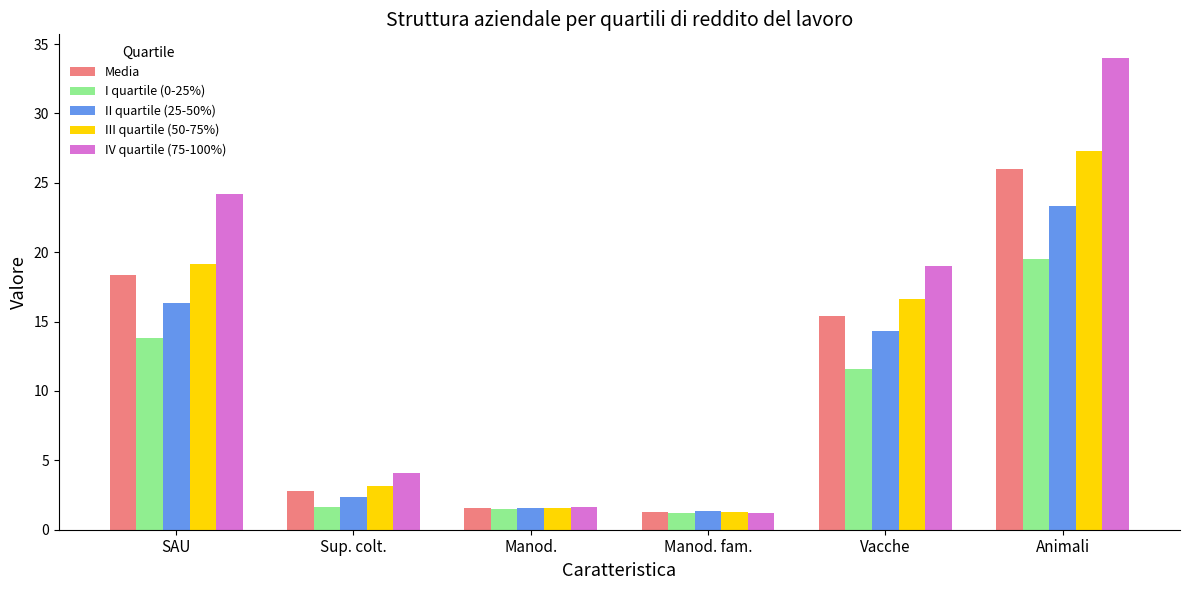

What is the total value across all series at SAU?

91.8